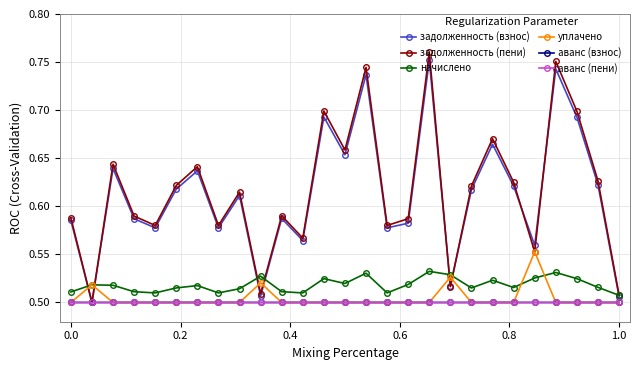

How many interior local peaks does the задолженность (взнос) series have?

9